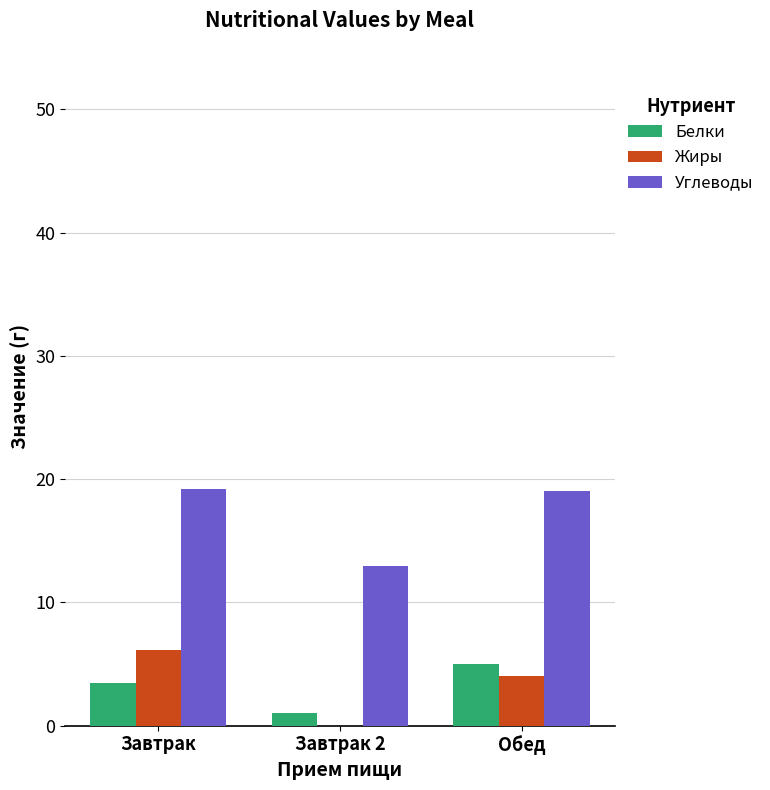

Read the Жиры value at Завтрак.

6.2